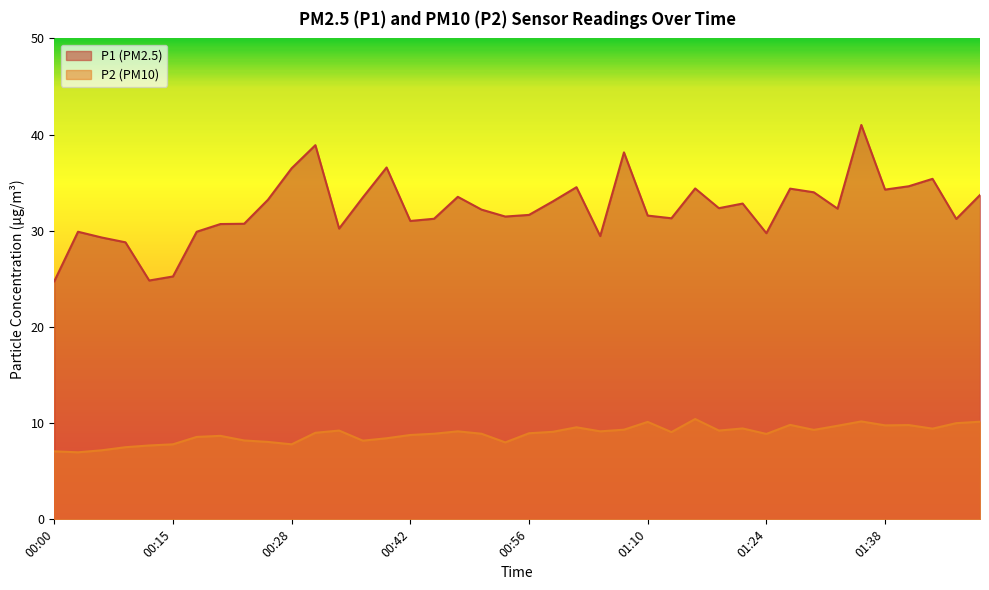

Is the value of P2 at 01:46 greater than the value of P1 at 01:32?

No